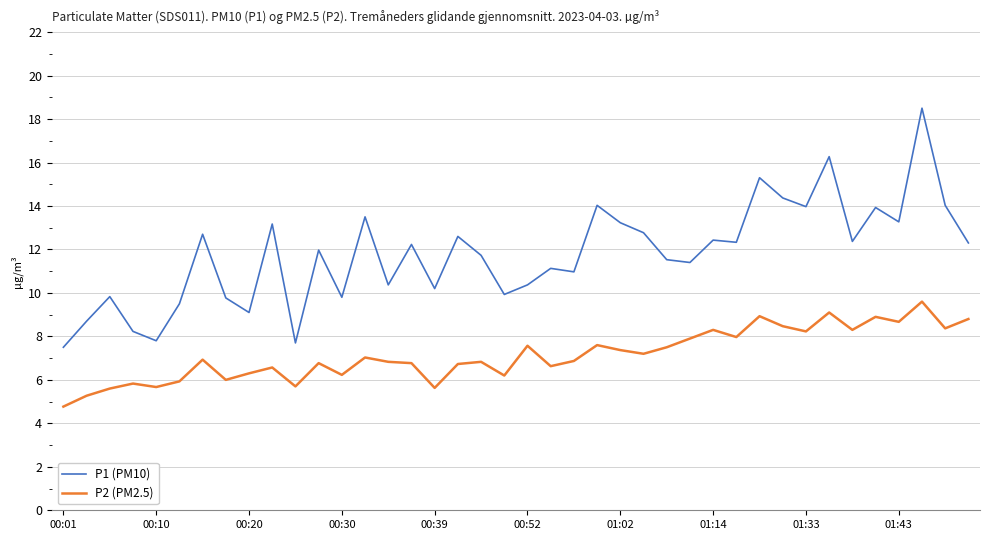

List the series in order of their peak value, lowest first.

P2 (PM2.5), P1 (PM10)